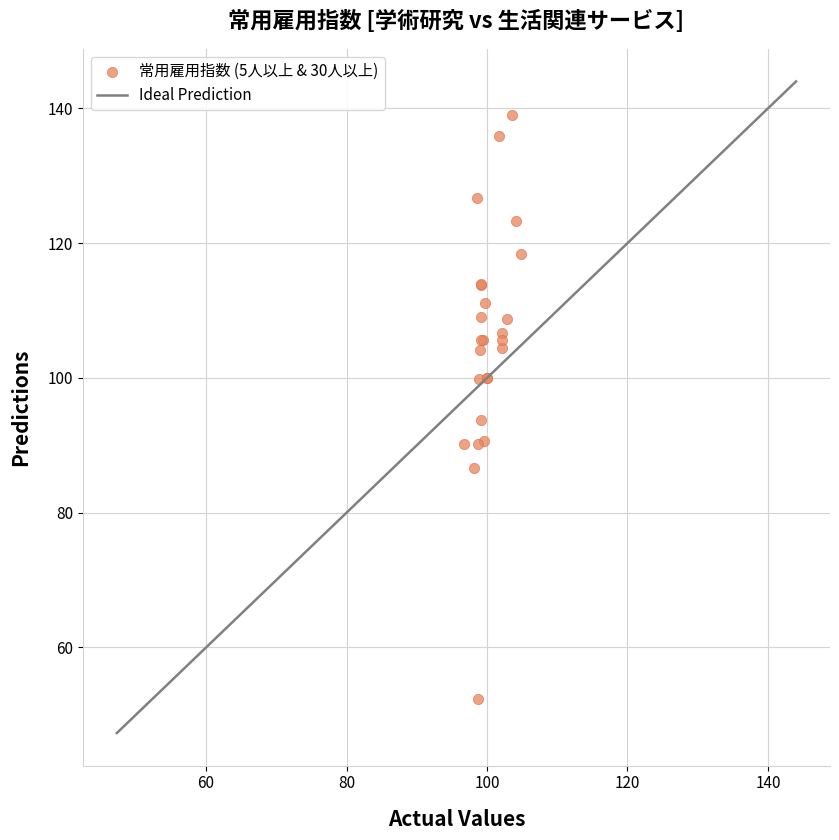

What Y value in the scatter plot is closest to 95?

93.7